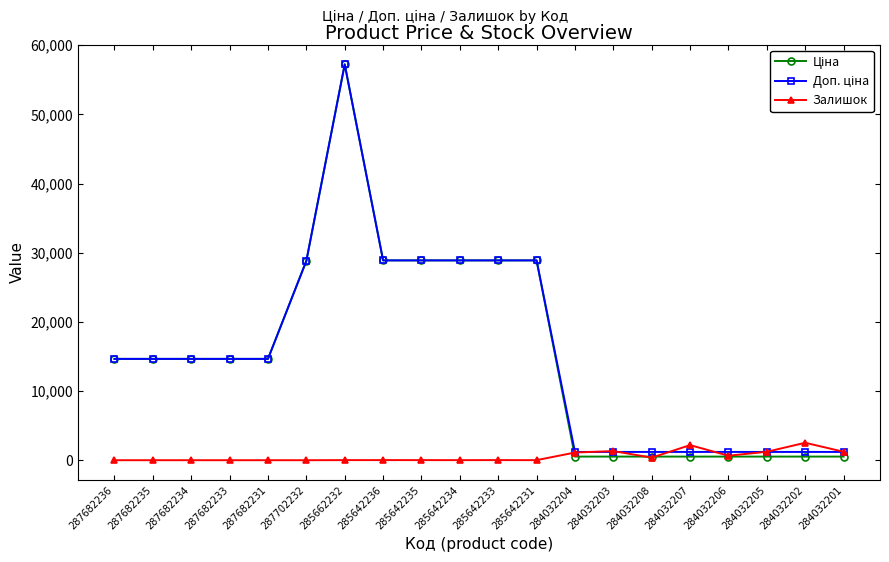

What is the total value across all series at 287702232?

57643.6